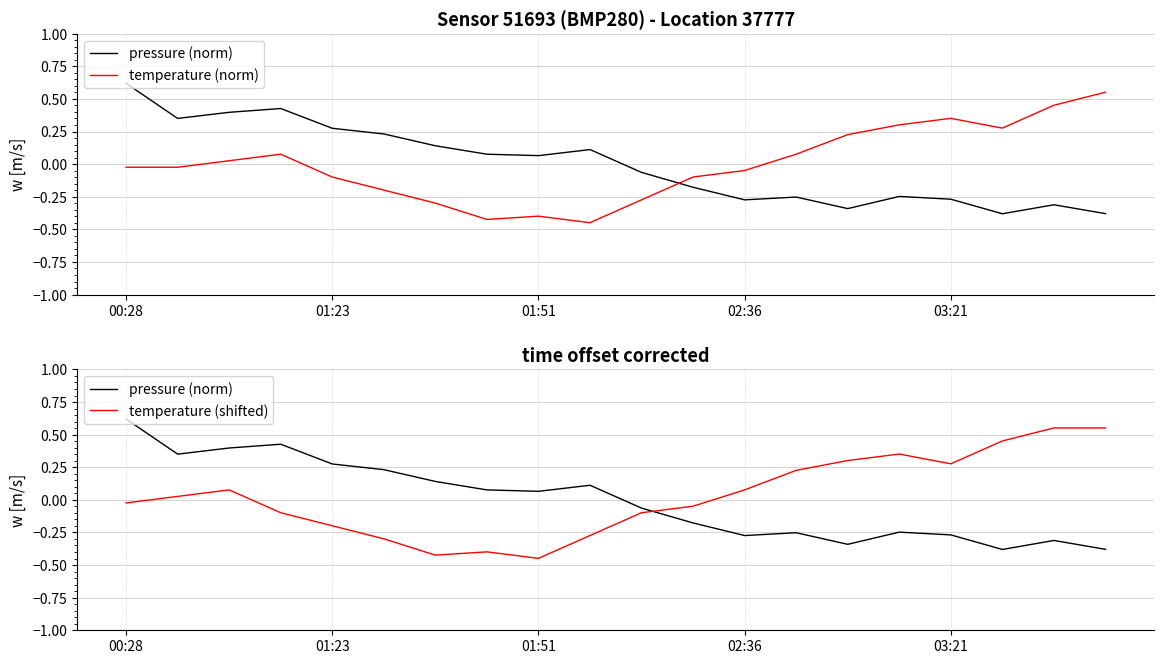

The temperature (norm) series shows 0.3 at 17. True or false?

True